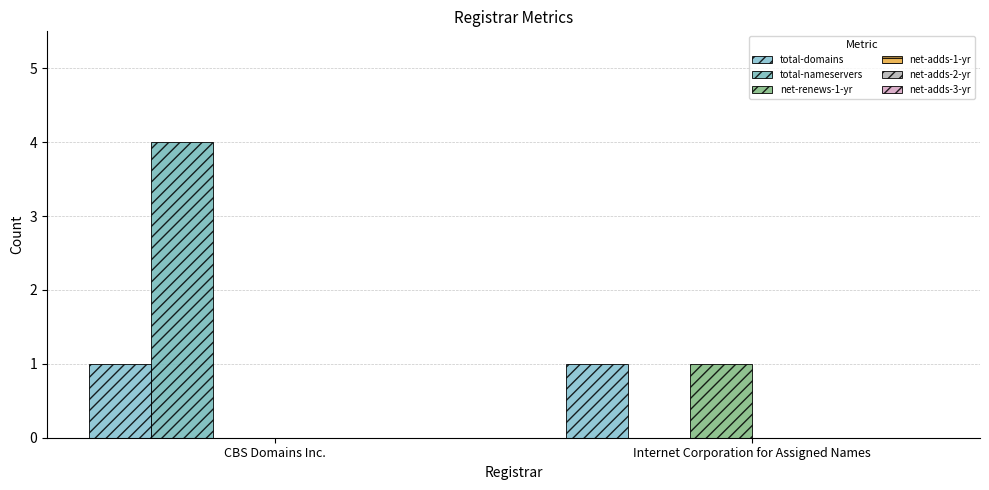

Count the number of categories in the chart.

2